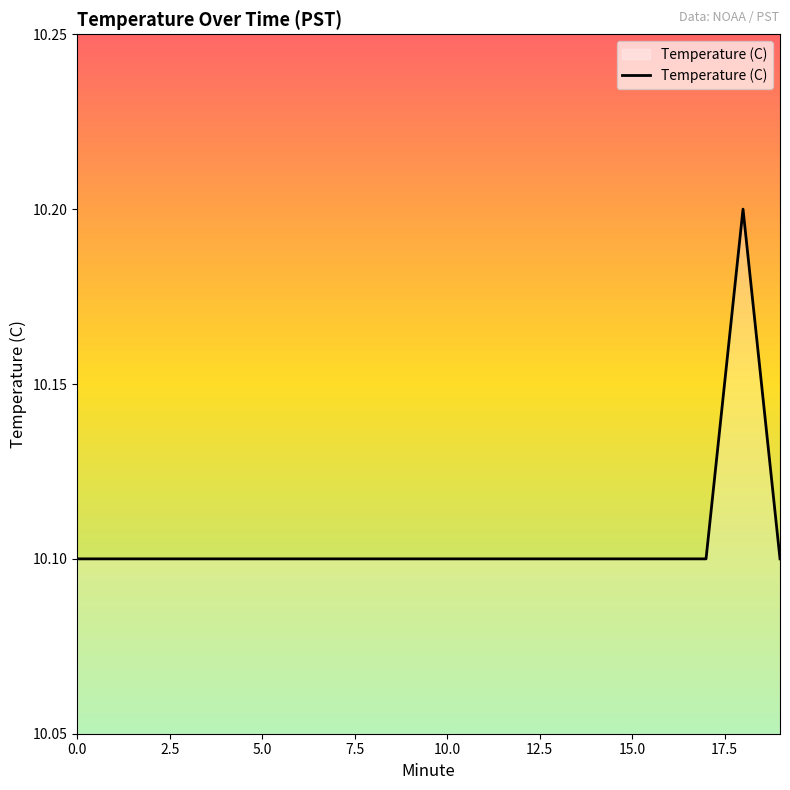

Count the values in the range 10 to 11.

20